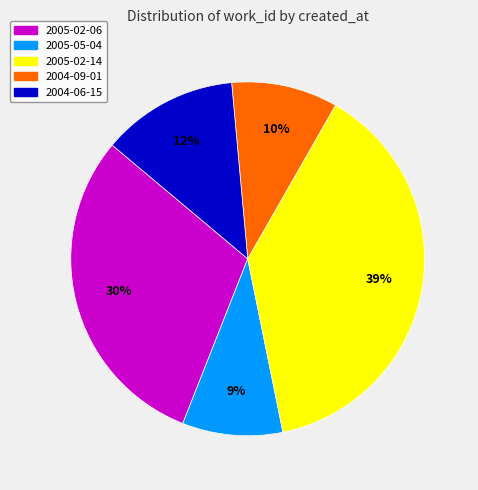

Is there a majority slice in this chart?

No